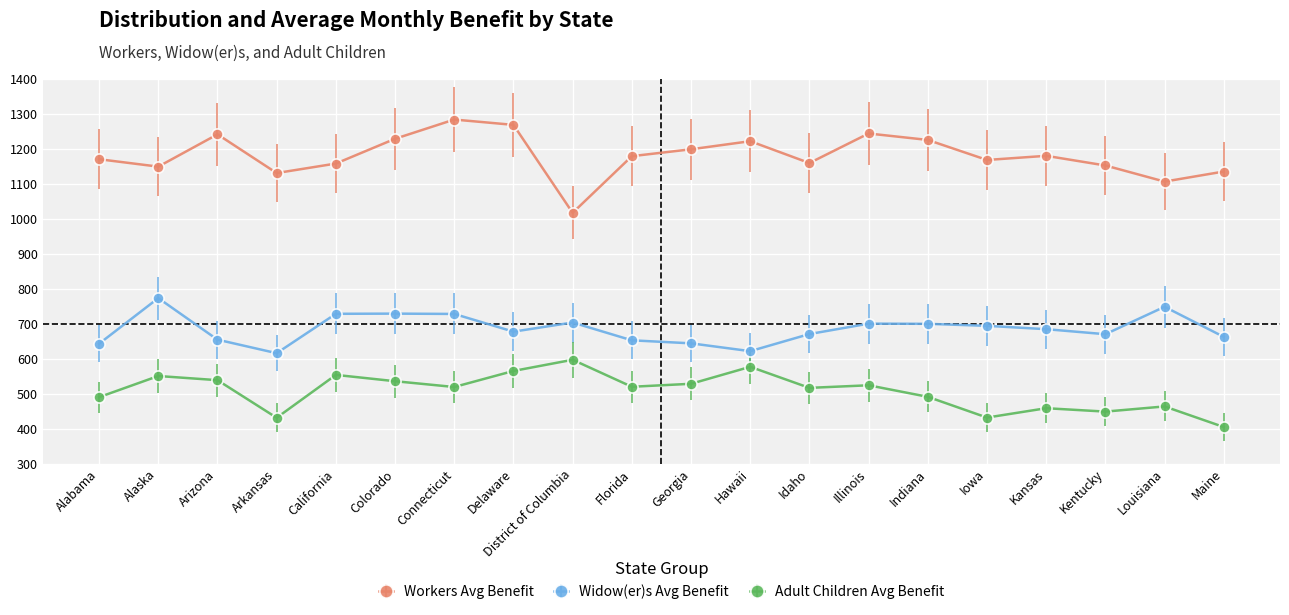

What is the difference between the Widow(er)s Avg Benefit values at California and Arkansas?

112.6